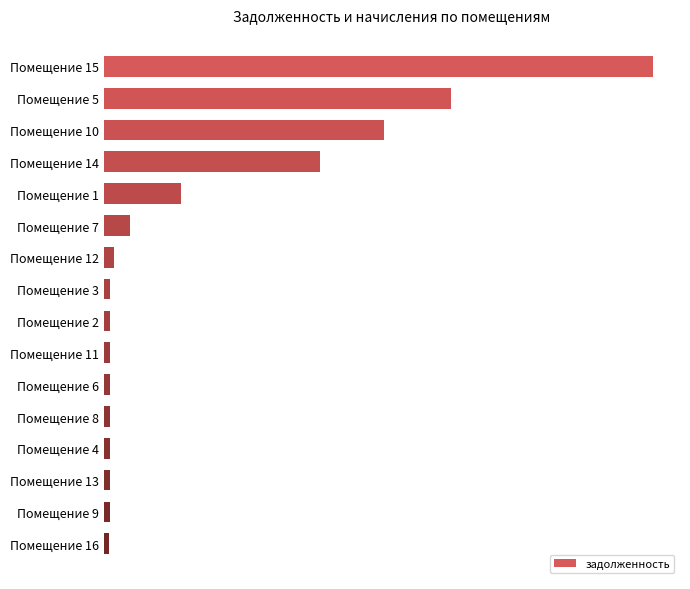

What is the difference between the maximum and minimum values?

31384.2